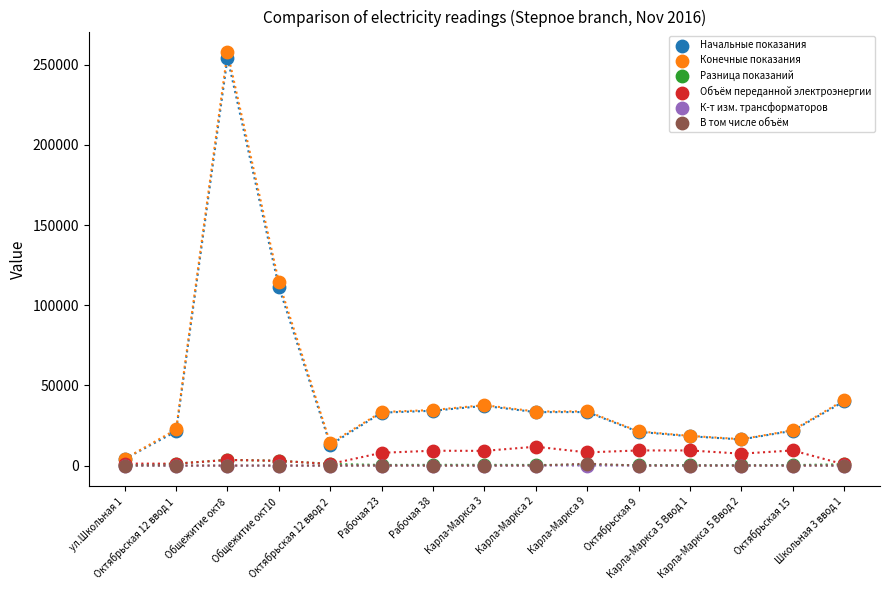

Which series reaches the maximum Y coordinate?

Конечные показания